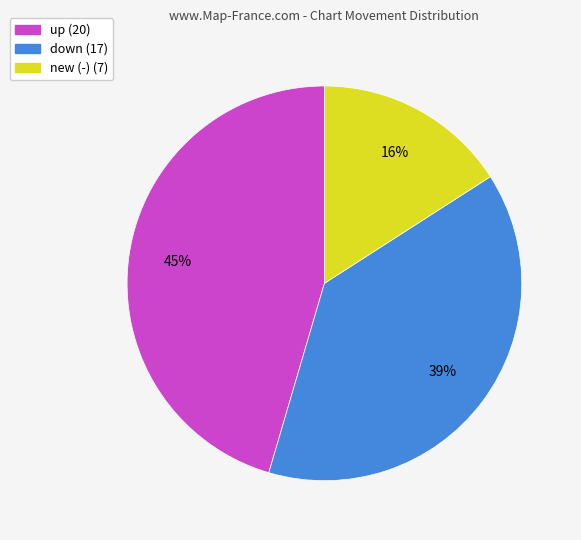

Does any single category account for the majority?

No